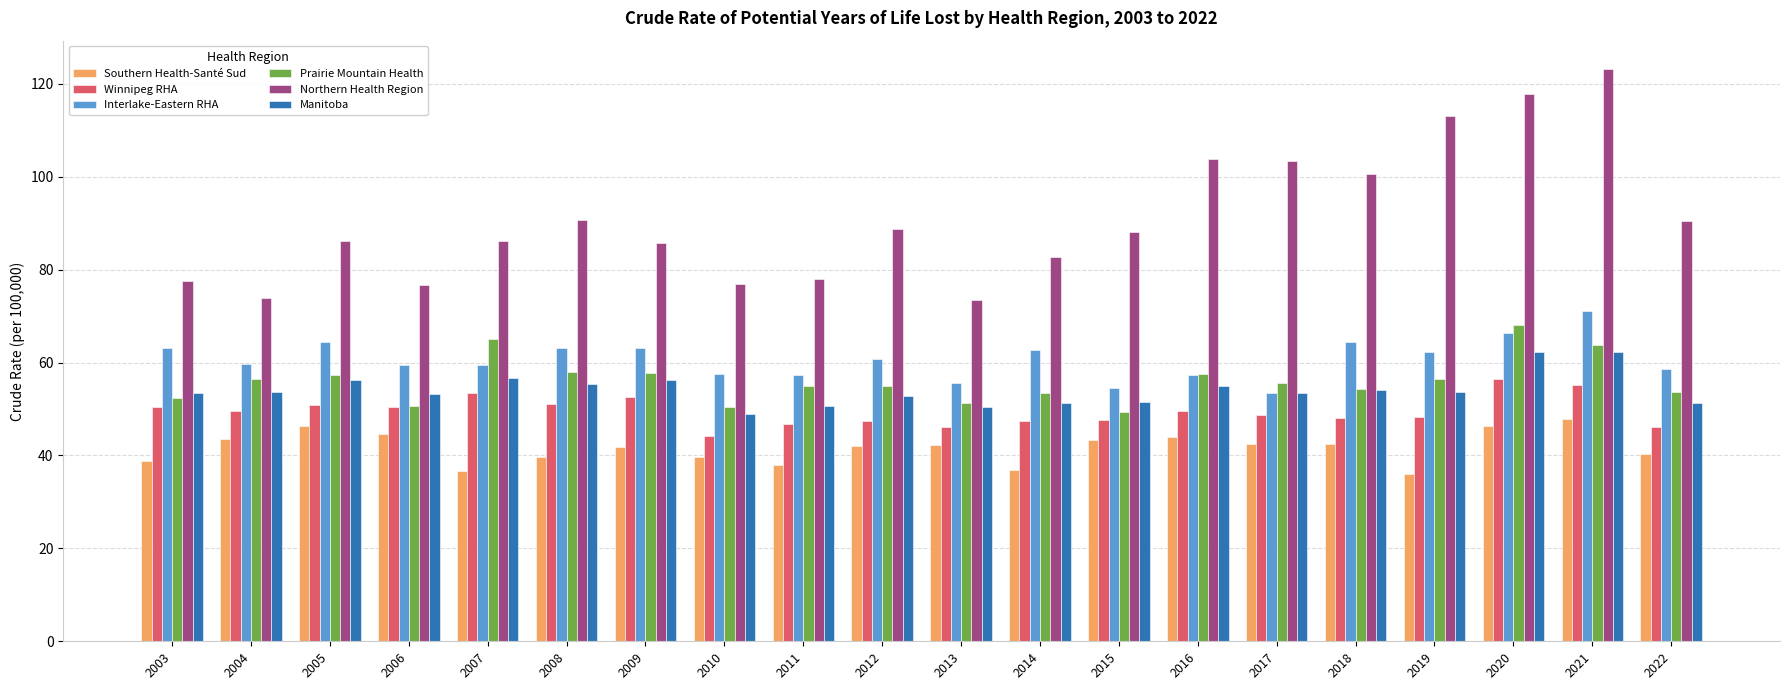

What is the greatest value displayed?

123.1